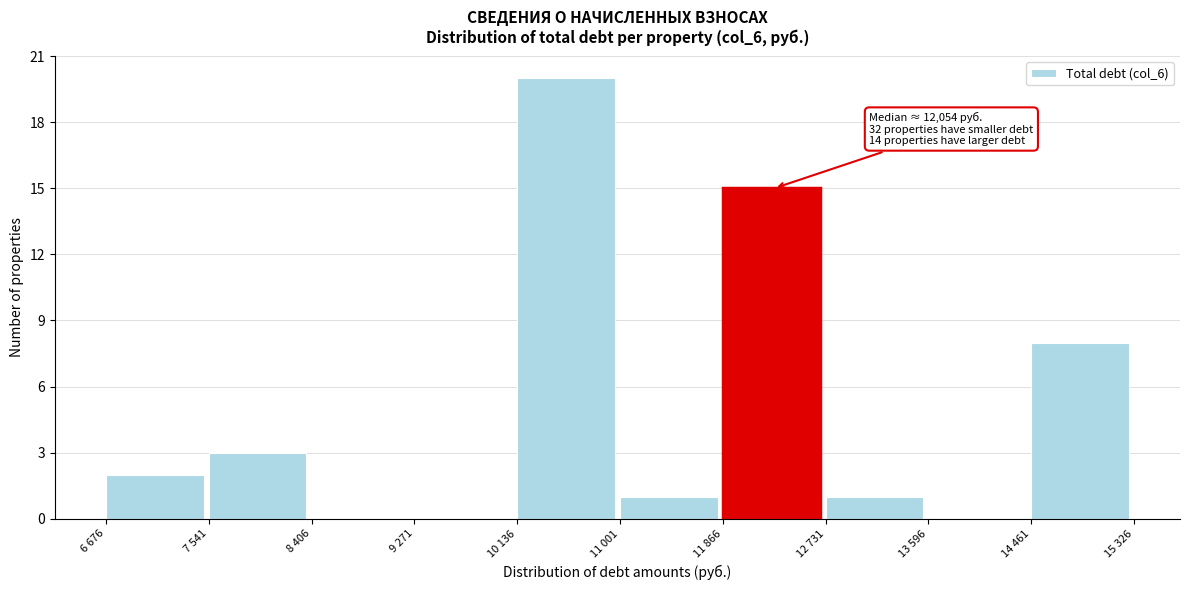

Reading left to right, extract all data points from this chart.

6 676=2	7 541=3	8 406=0	9 271=0	10 136=20	11 001=1	11 866=15	12 731=1	13 596=0	14 461=8